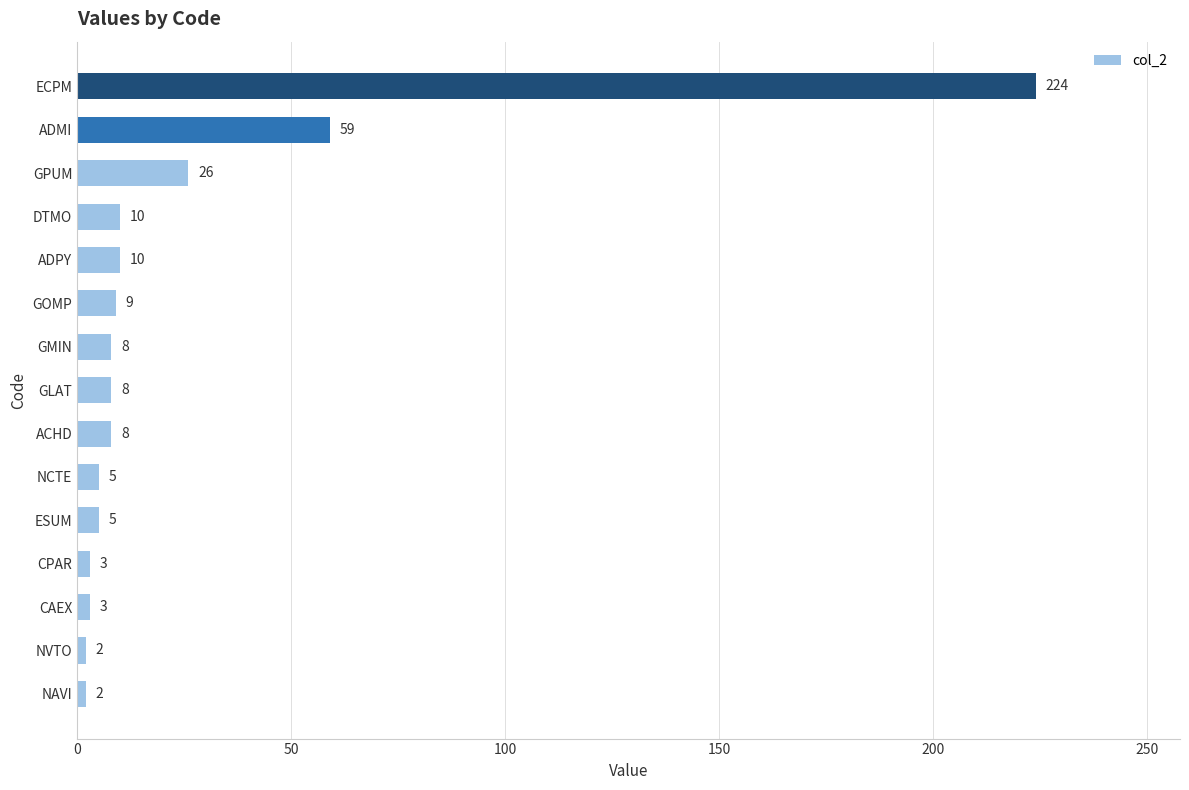

The chart shows a value of 10 at ADPY. True or false?

True